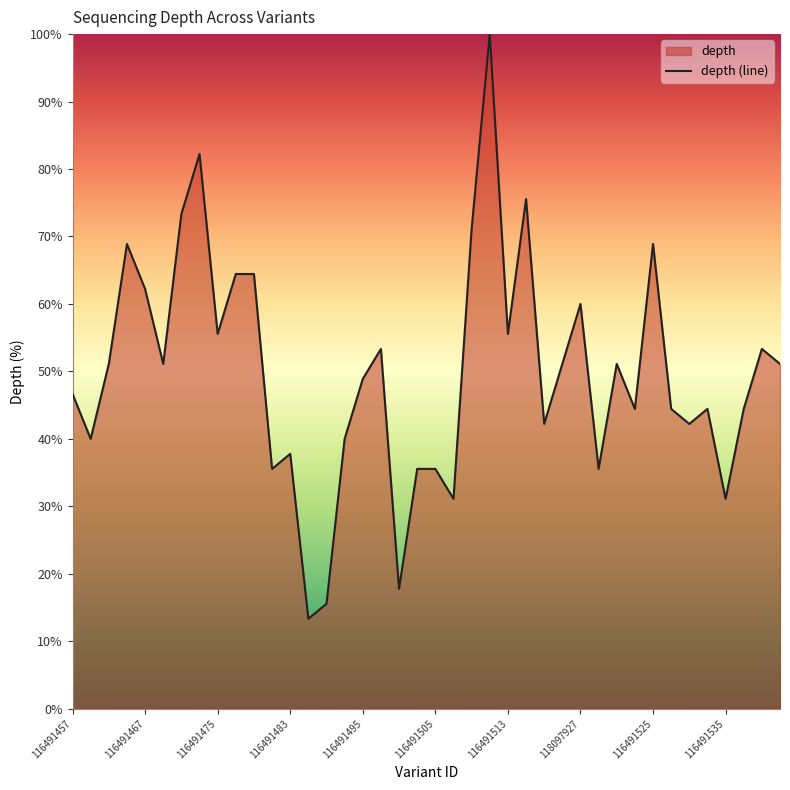

Which has a higher value, 116491535 or 116491507?

116491535